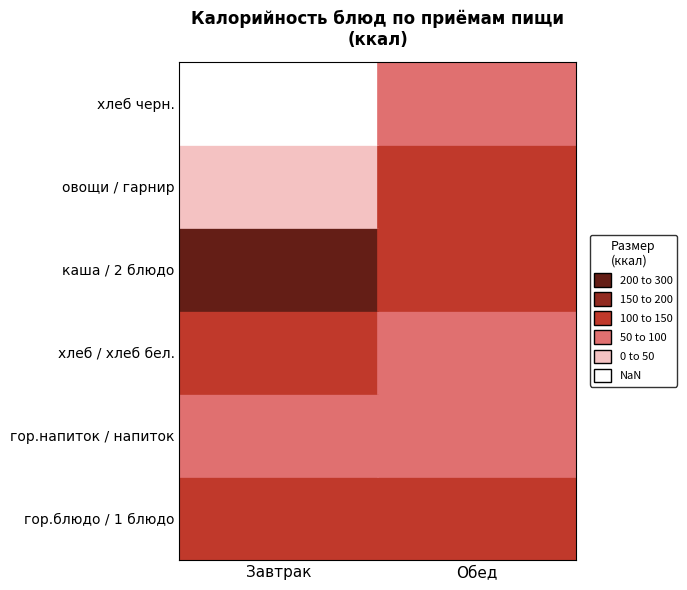

How many values in the Завтрак series are below 117?

2